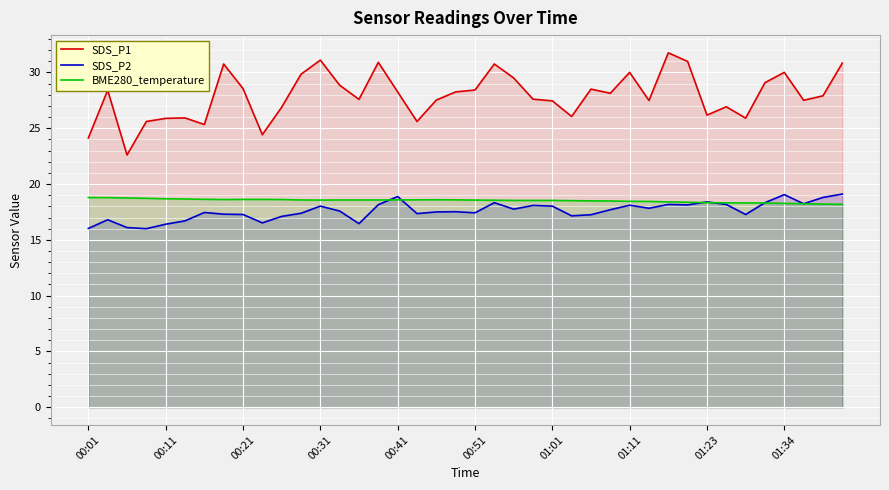

At which label does BME280_temperature reach its peak?

00:01